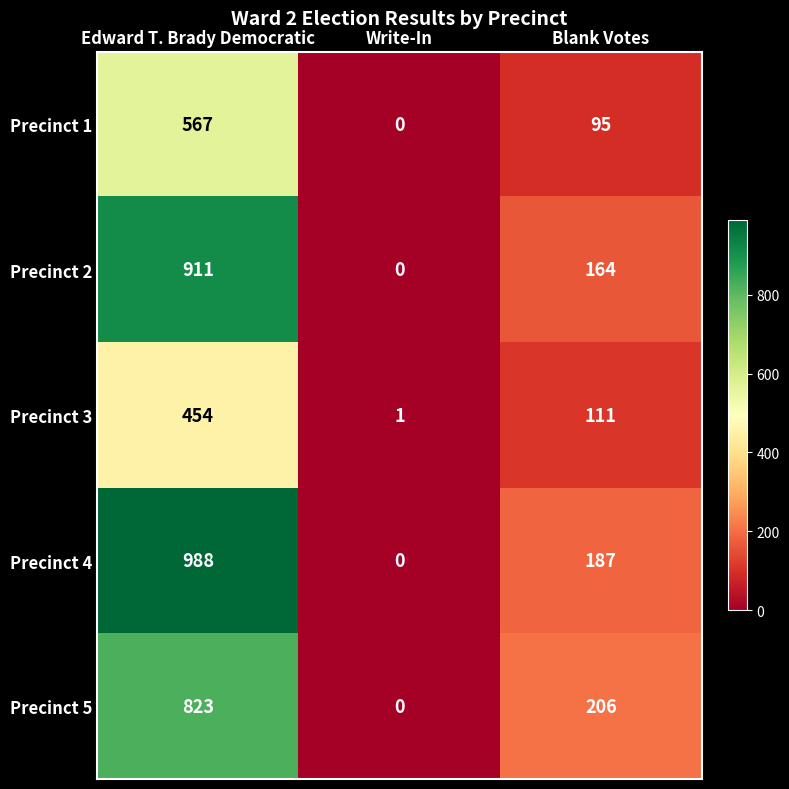

Count the number of categories in the chart.

3